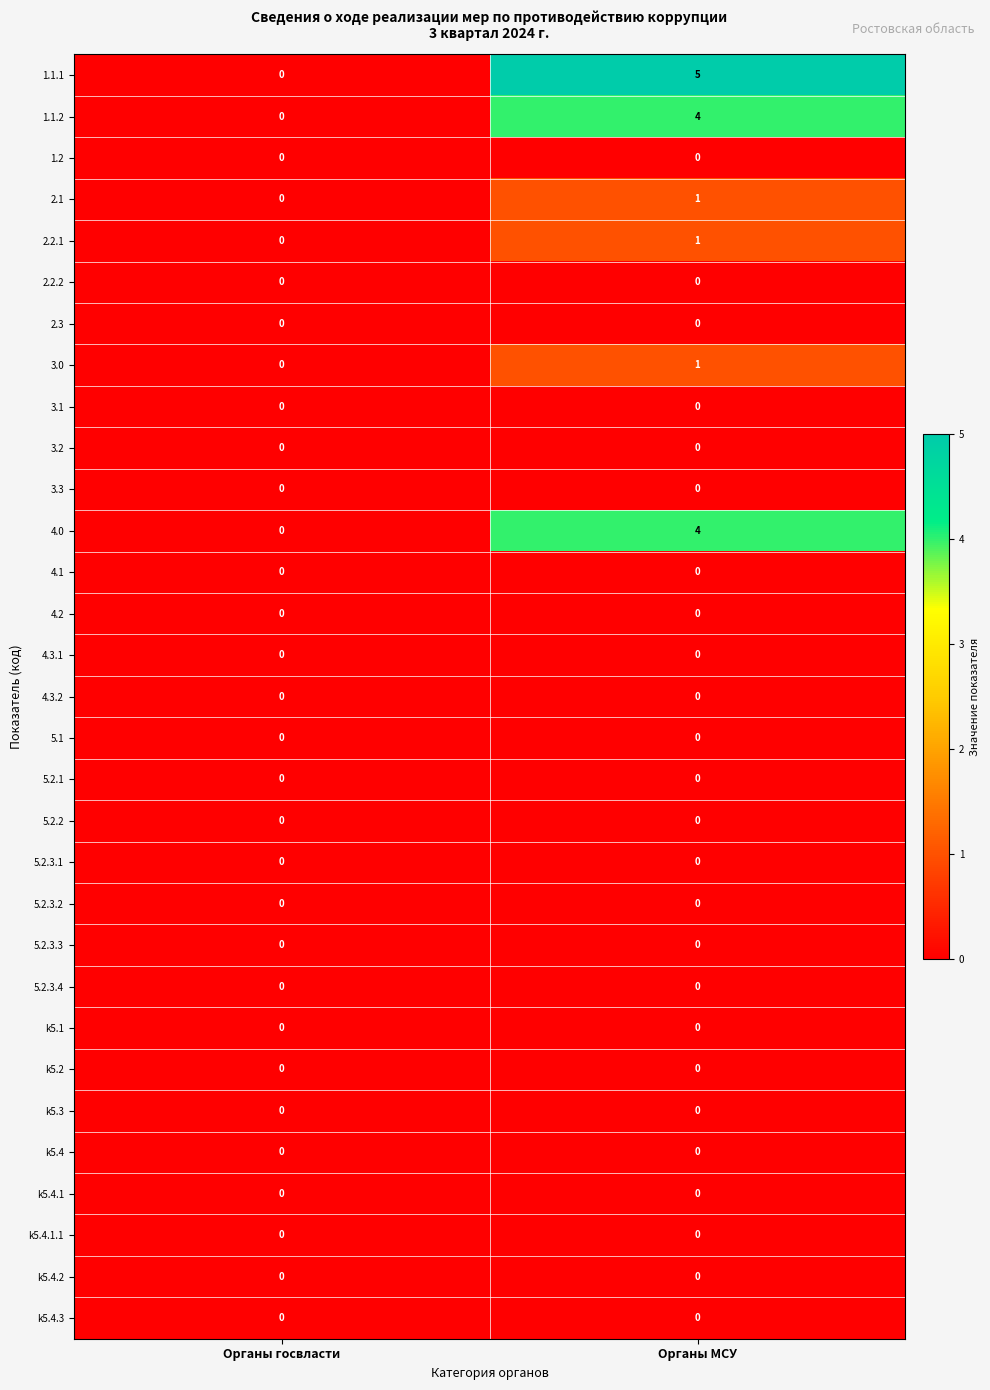

What is the maximum value shown in the chart?

5